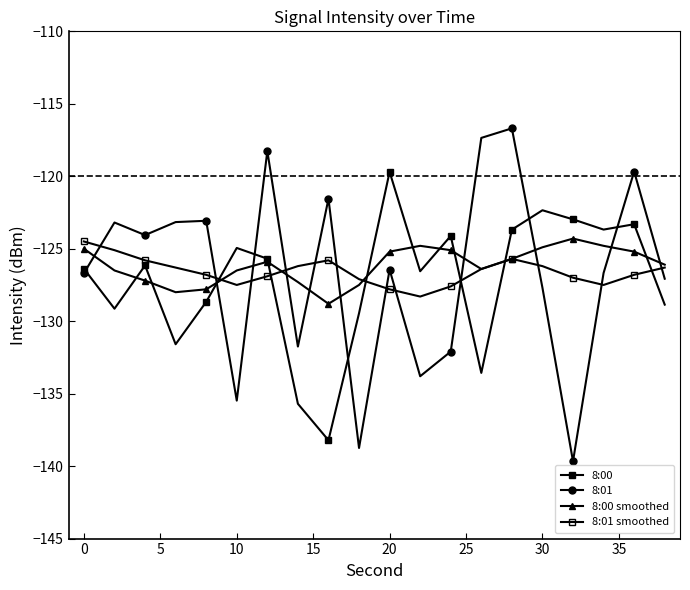

Reading right to left, extract all data points from this chart.

8:00: -128.9	-123.3	-123.7	-123.0	-122.3	-123.7	-133.6	-124.1	-126.6	-119.7	-129.5	-138.2	-135.7	-125.7	-124.9	-128.7	-131.6	-126.2	-129.1	-126.4
8:01: -127.1	-119.7	-126.7	-139.7	-127.7	-116.7	-117.4	-132.1	-133.8	-126.4	-138.7	-121.6	-131.8	-118.3	-135.5	-123.1	-123.2	-124.1	-123.2	-126.7
8:00 smoothed: -126.1	-125.2	-124.8	-124.3	-124.9	-125.7	-126.4	-125.1	-124.8	-125.2	-127.5	-128.8	-127.3	-125.9	-126.5	-127.8	-128.0	-127.2	-126.5	-125.0
8:01 smoothed: -126.3	-126.8	-127.5	-127.0	-126.2	-125.7	-126.4	-127.6	-128.3	-127.8	-127.1	-125.8	-126.2	-126.9	-127.5	-126.8	-126.3	-125.8	-125.1	-124.5